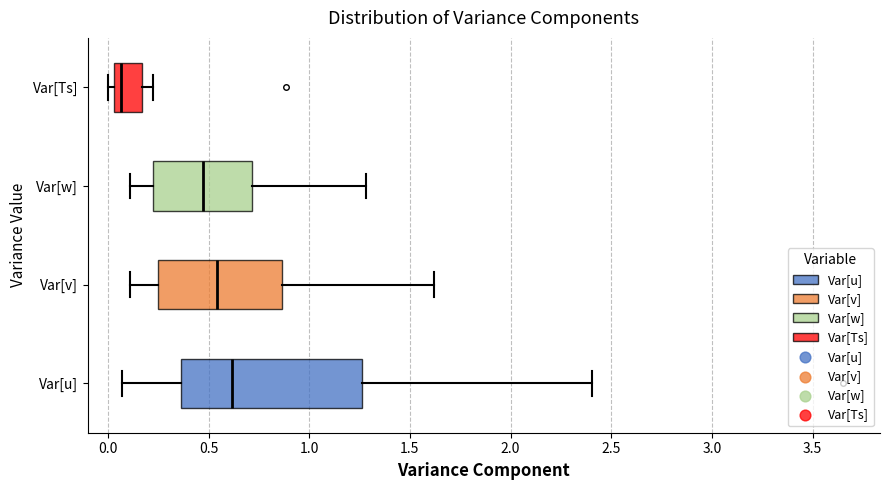

Comparing the boxes themselves (not the whiskers), which one is the widest?

Var[u]